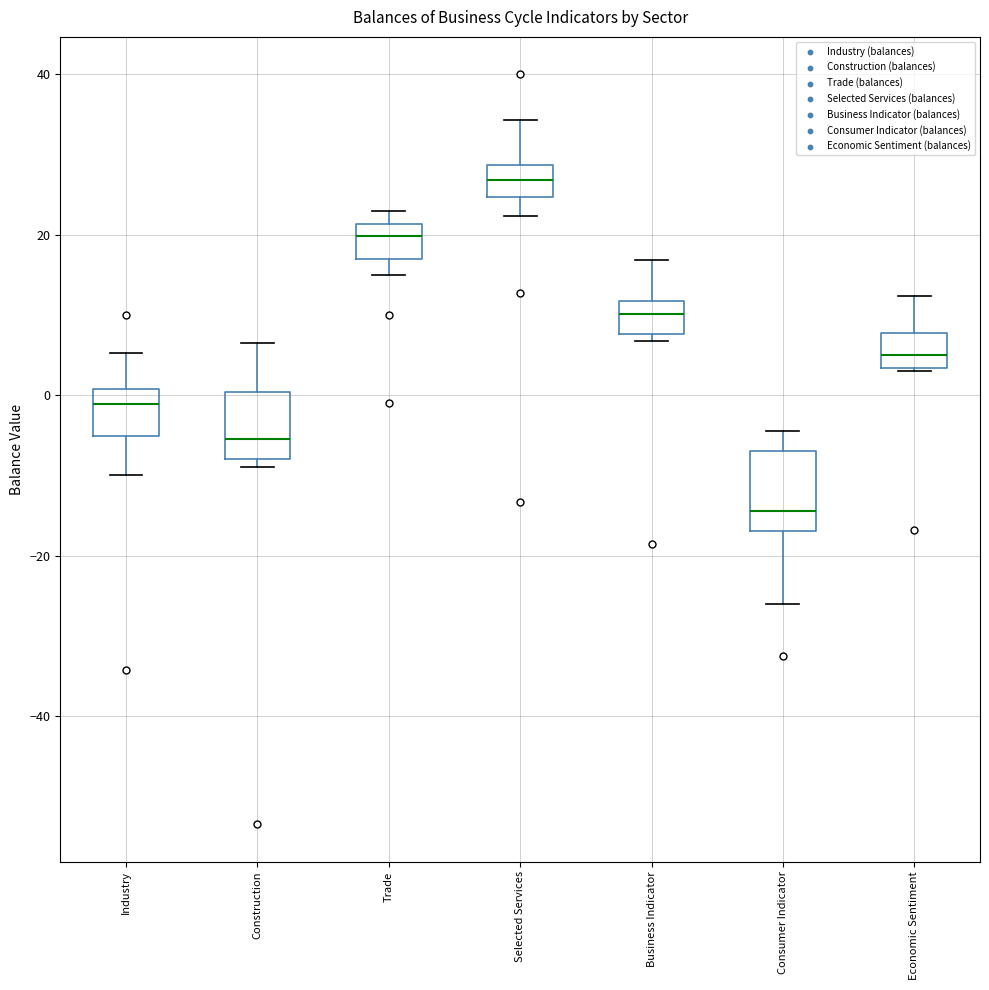

Where does the upper whisker of the box for Economic Sentiment end on the y-axis? The values are not printed on the chart, so give them approximately, as read against the axis.

12